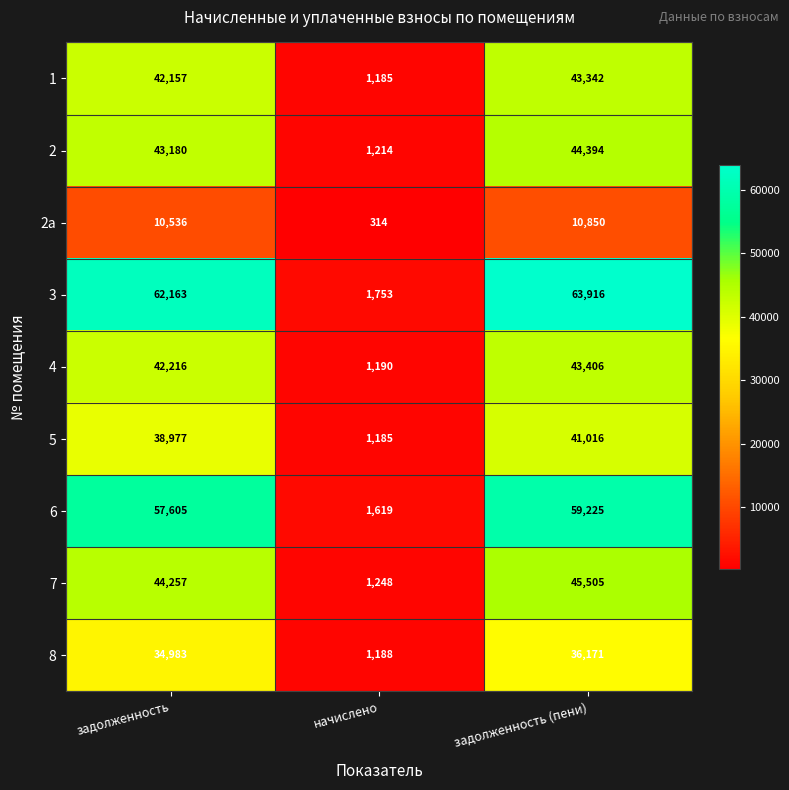

Reading left to right, transcribe all the data shown in this chart.

1: задолженность=42157	начислено=1185	задолженность (пени)=43342
2: задолженность=43180	начислено=1214	задолженность (пени)=44394
2а: задолженность=10536	начислено=314	задолженность (пени)=10850
3: задолженность=62163	начислено=1753	задолженность (пени)=63916
4: задолженность=42216	начислено=1190	задолженность (пени)=43406
5: задолженность=38977	начислено=1185	задолженность (пени)=41016
6: задолженность=57605	начислено=1619	задолженность (пени)=59225
7: задолженность=44257	начислено=1248	задолженность (пени)=45505
8: задолженность=34983	начислено=1188	задолженность (пени)=36171